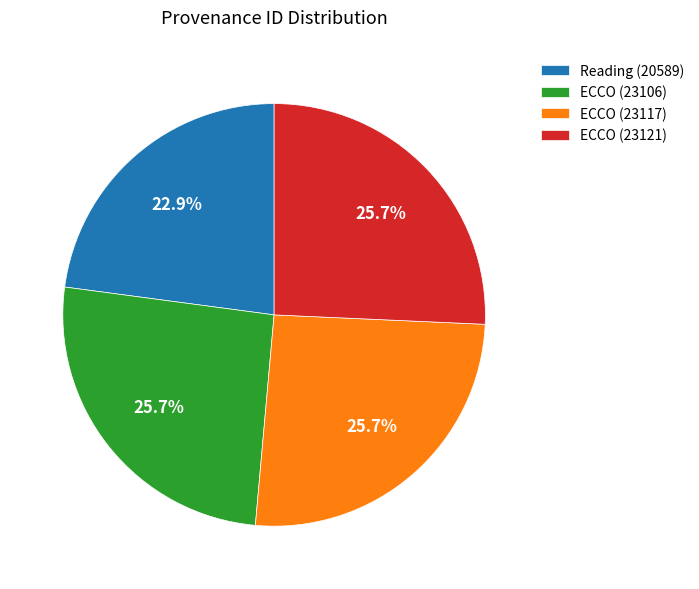

What percentage is the ECCO (23117) slice, to the nearest percent?

26%